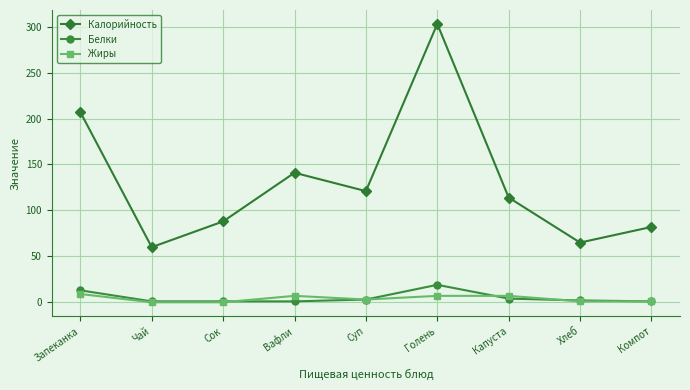

How many data points does each series have?

9